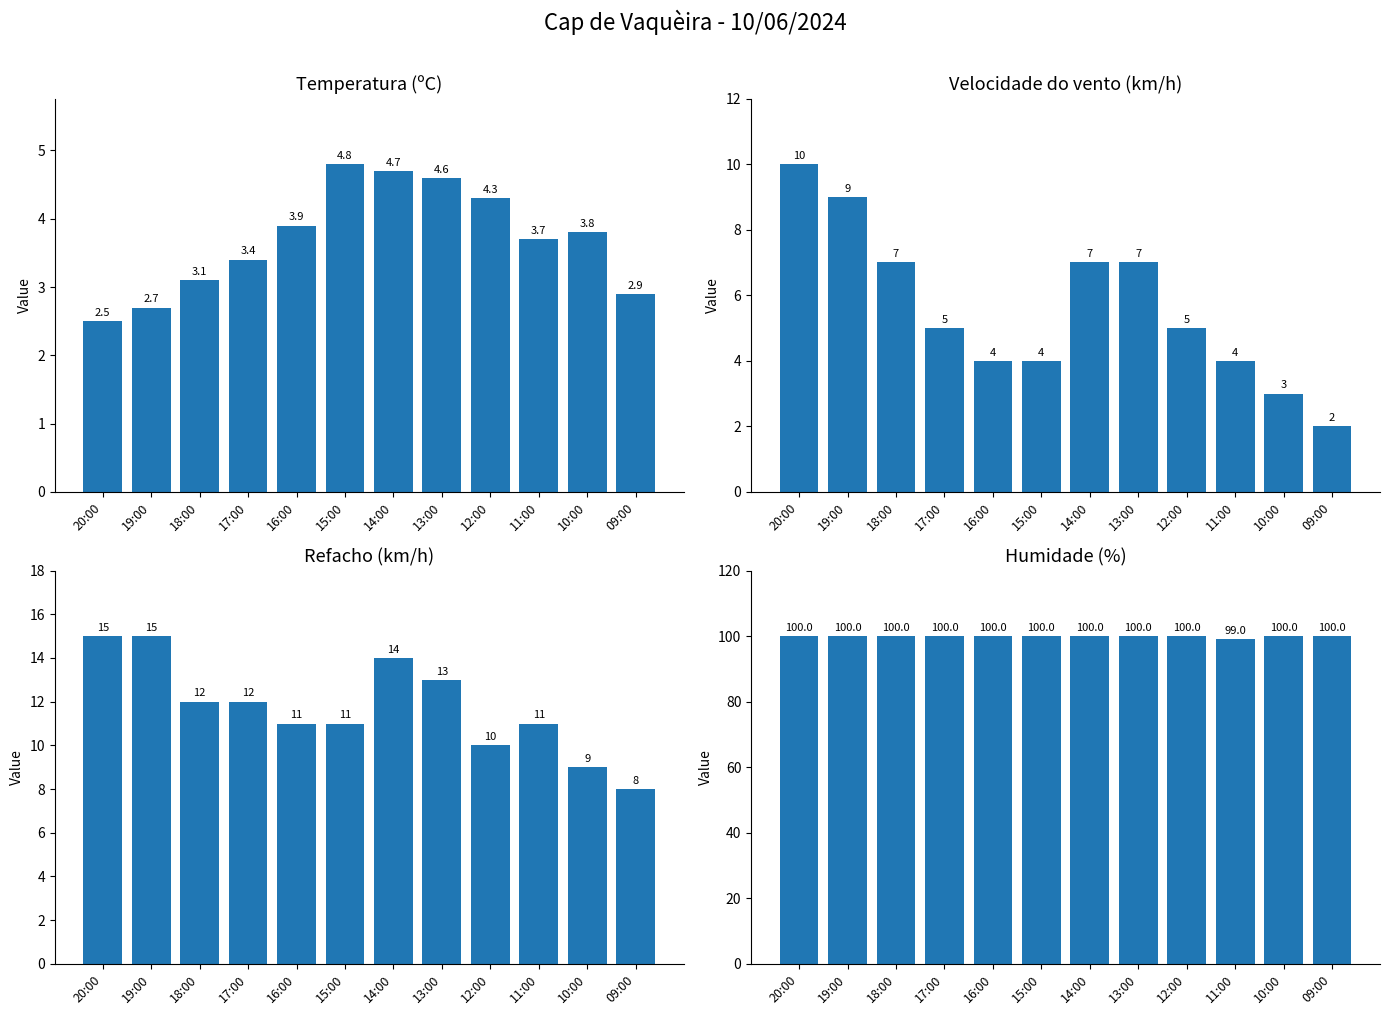

Reading right to left, transcribe all the data shown in this chart.

Temperatura (ºC): 09:00=2.9	10:00=3.8	11:00=3.7	12:00=4.3	13:00=4.6	14:00=4.7	15:00=4.8	16:00=3.9	17:00=3.4	18:00=3.1	19:00=2.7	20:00=2.5
Velocidade do vento (km/h): 09:00=2.0	10:00=3.0	11:00=4.0	12:00=5.0	13:00=7.0	14:00=7.0	15:00=4.0	16:00=4.0	17:00=5.0	18:00=7.0	19:00=9.0	20:00=10.0
Refacho (km/h): 09:00=8.0	10:00=9.0	11:00=11.0	12:00=10.0	13:00=13.0	14:00=14.0	15:00=11.0	16:00=11.0	17:00=12.0	18:00=12.0	19:00=15.0	20:00=15.0
Humidade (%): 09:00=100.0	10:00=100.0	11:00=99.0	12:00=100.0	13:00=100.0	14:00=100.0	15:00=100.0	16:00=100.0	17:00=100.0	18:00=100.0	19:00=100.0	20:00=100.0